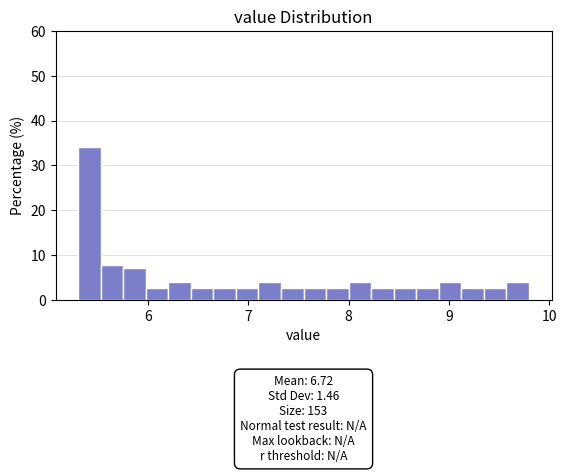

Read against the x-axis, roughly where is the centre of the tallest bar?

5.4